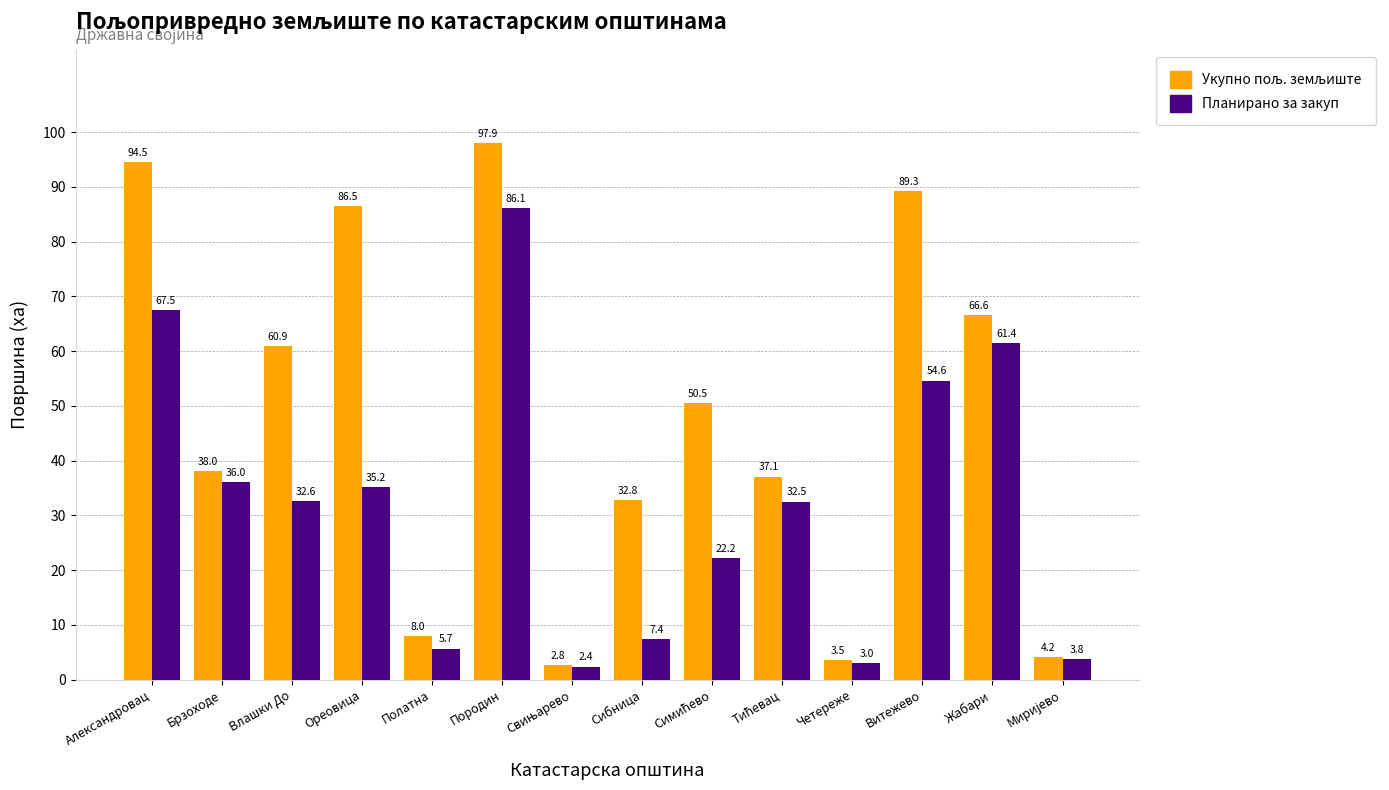

Is it true that Планирано за закуп equals 12.0 at Ореовица?

False